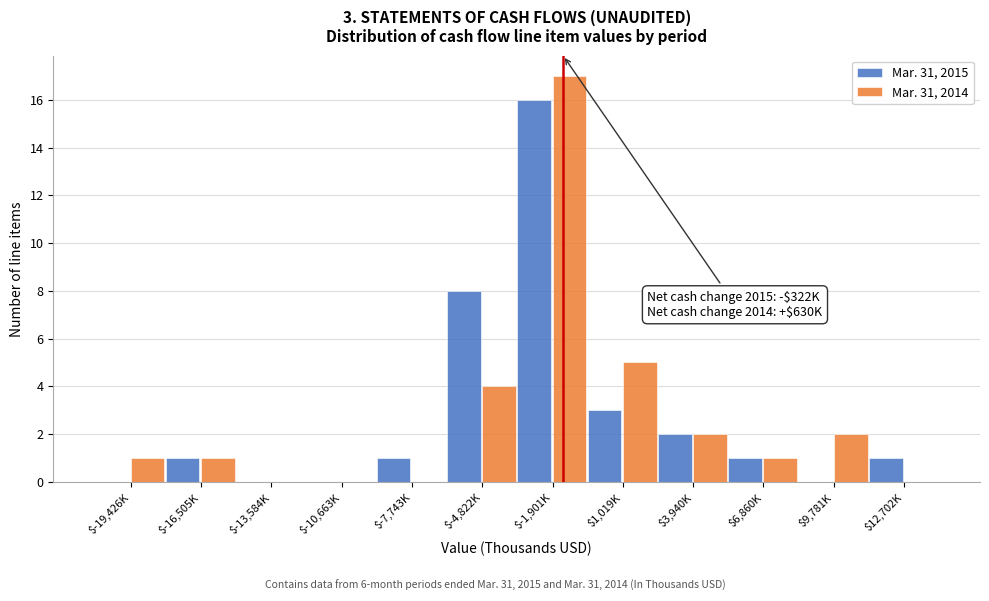

The value of Mar. 31, 2015 at $-13,584K is 6. True or false?

False